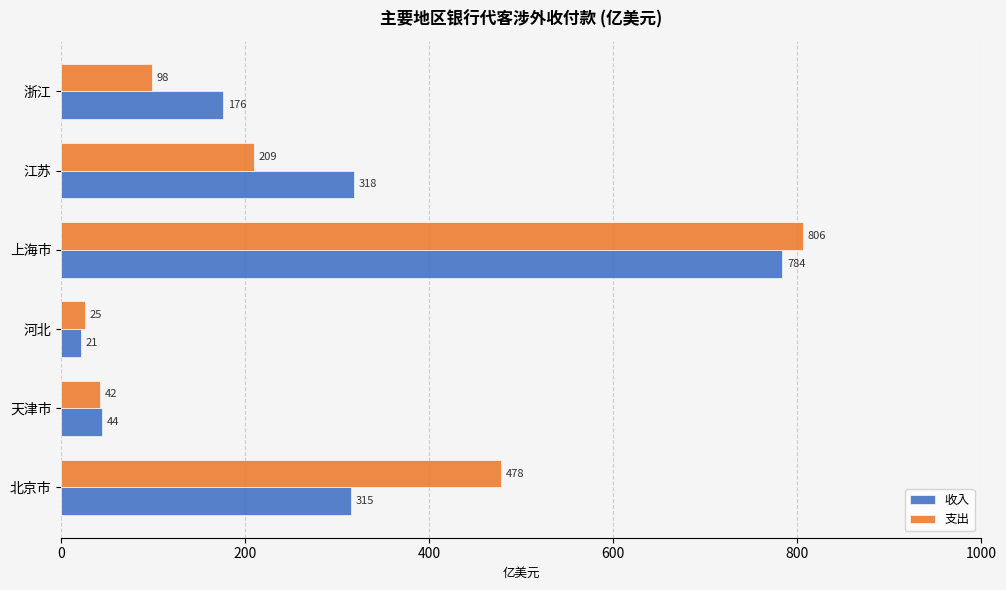

Which series has the largest range (max minus min)?

支出